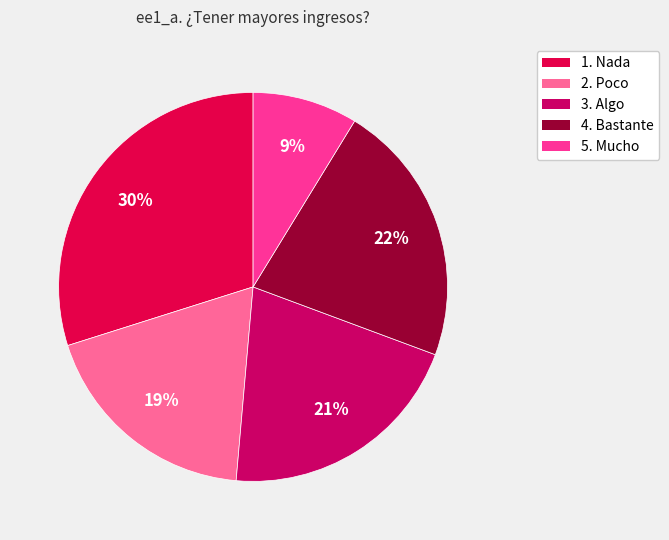

What percentage is NOT represented by 1. Nada?

70.1%